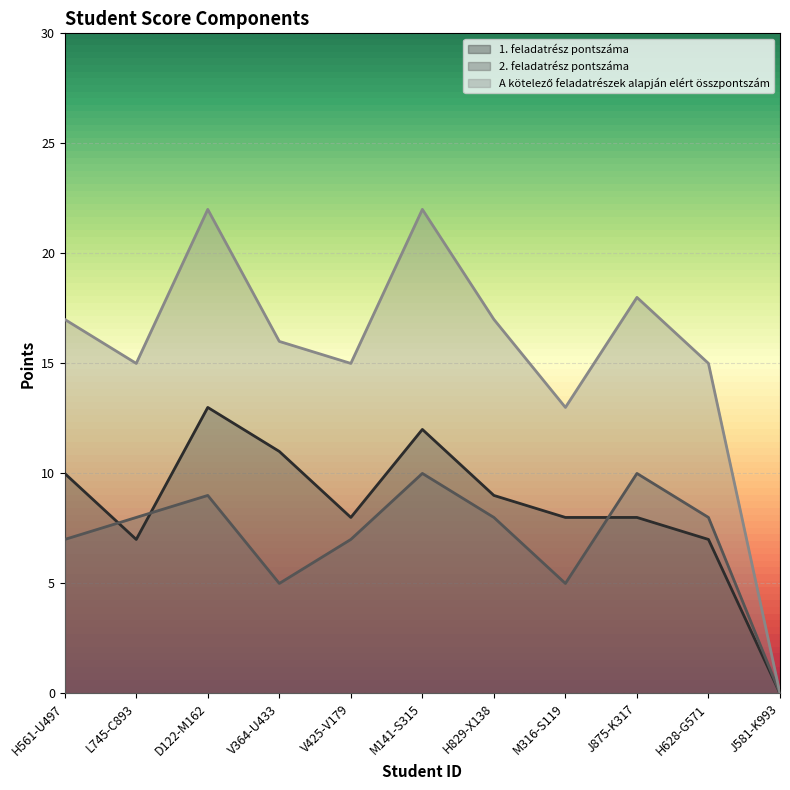

How many distinct data groups are displayed?

3